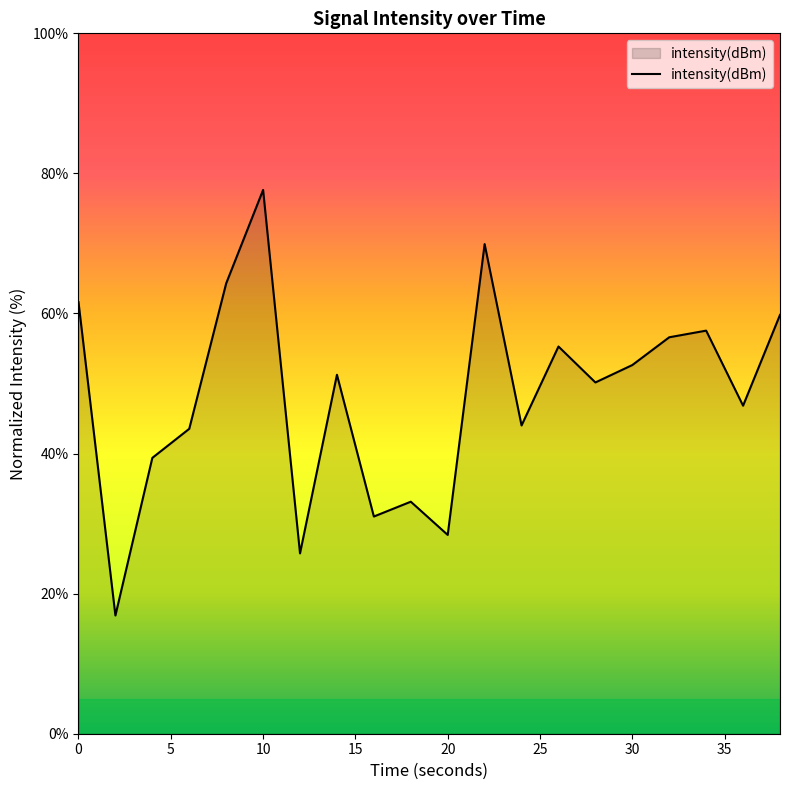

What is the greatest value displayed?

77.6